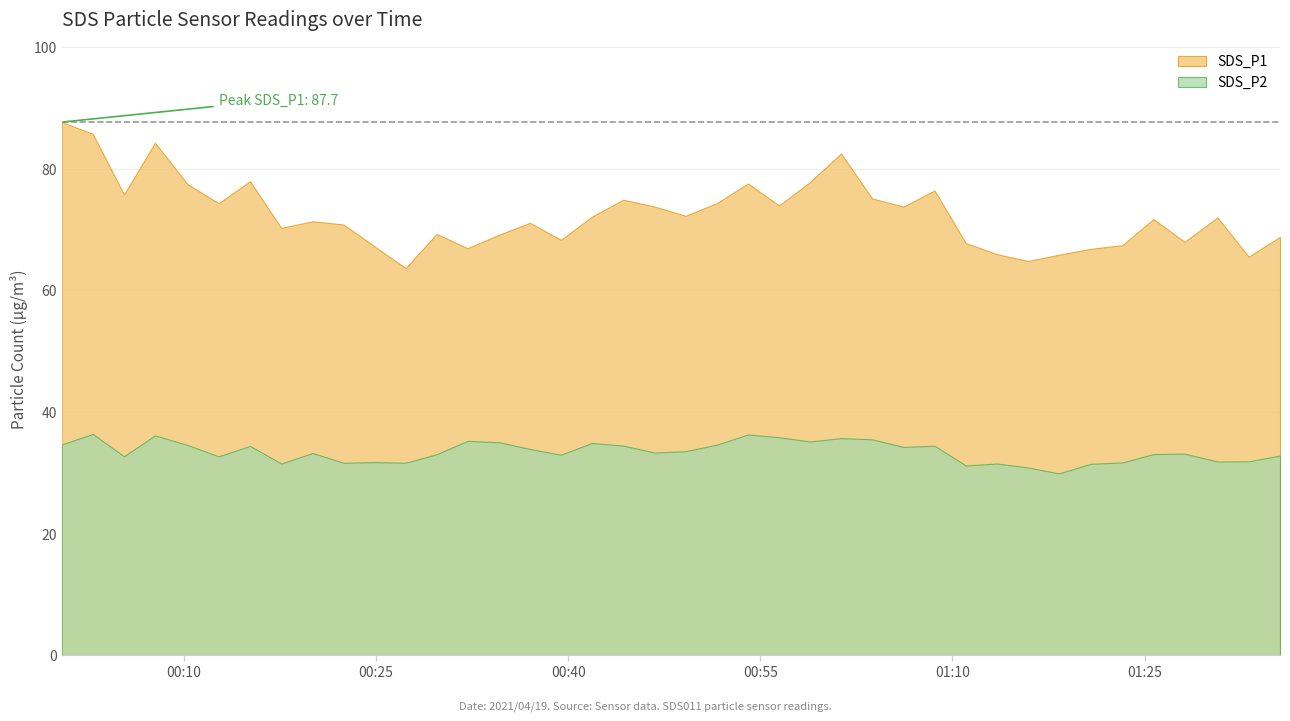

True or false: SDS_P1 and SDS_P2 cross at least once.

False